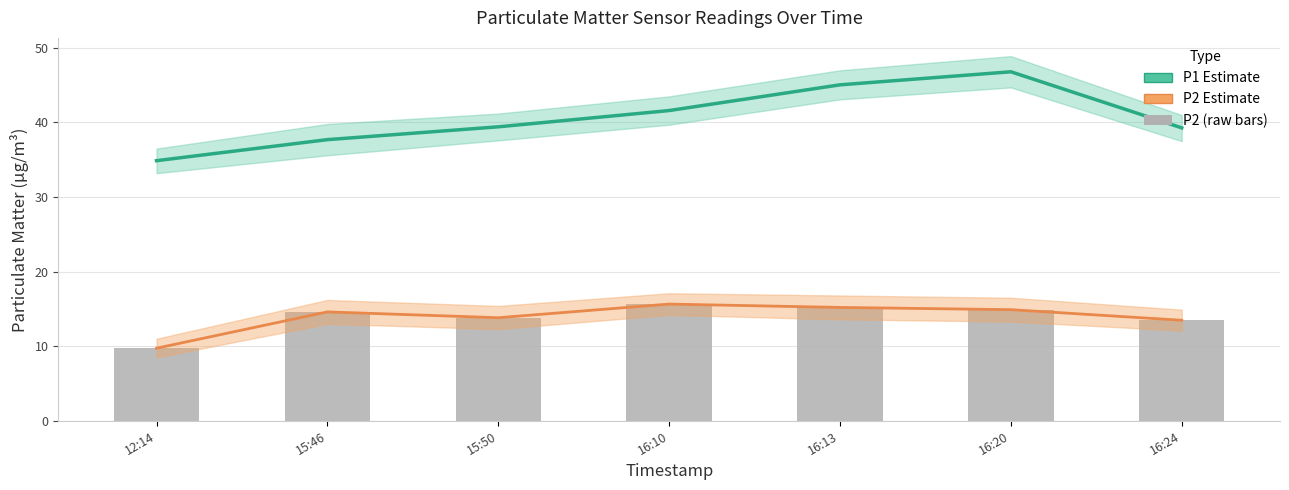

At which label is P1 Estimate closest to 40?

15:50